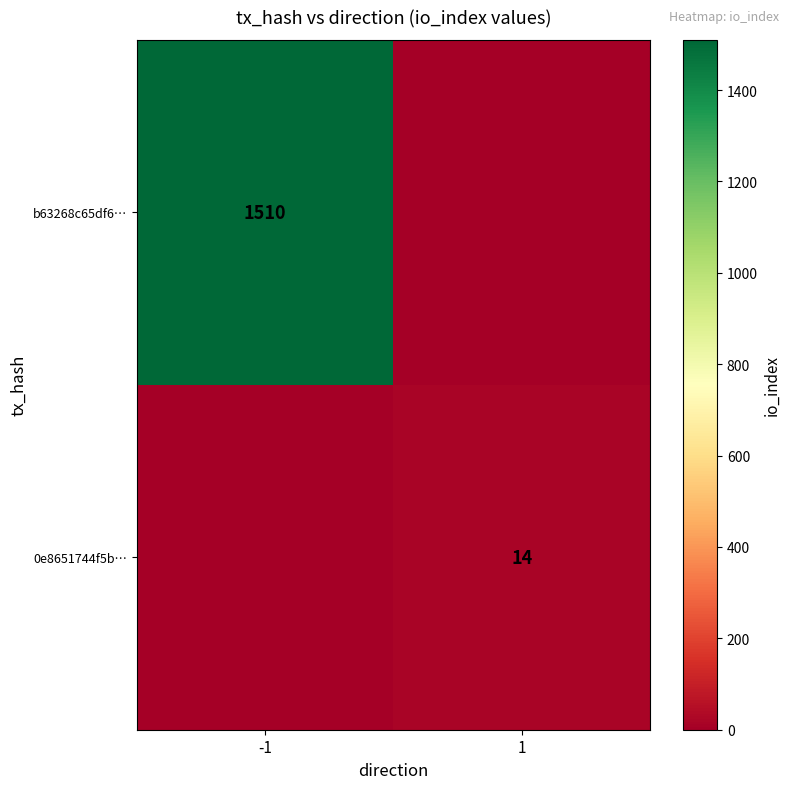

Is it true that b63268c65df6… equals 2332 at -1?

False